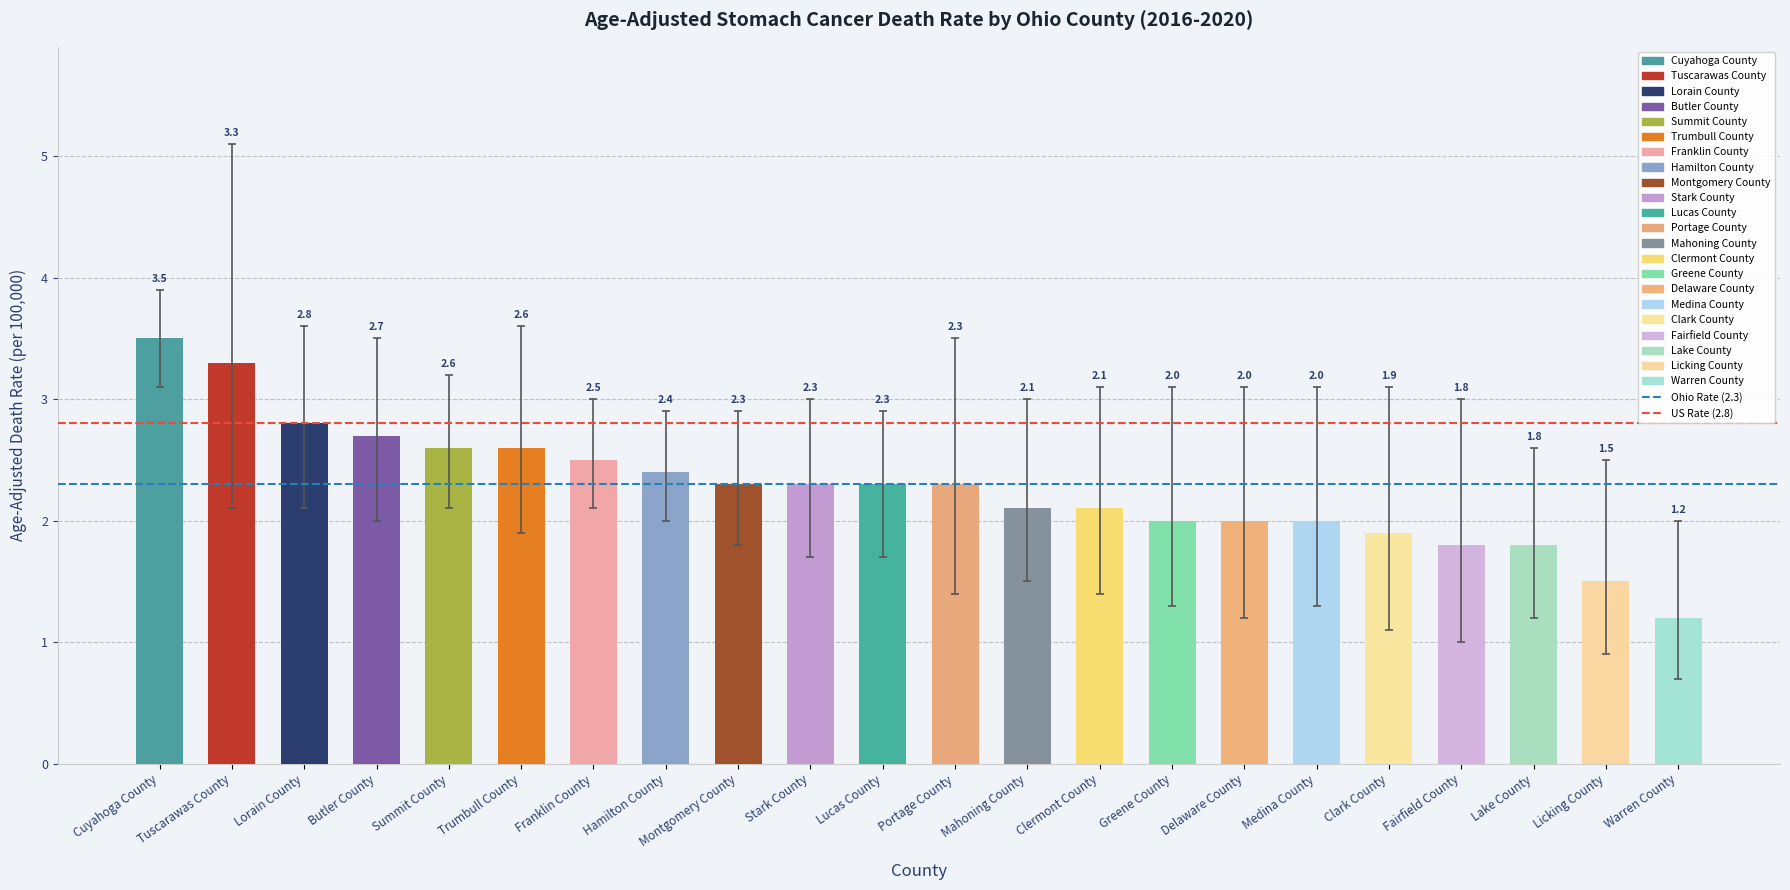

How many categories are shown in the chart?

22